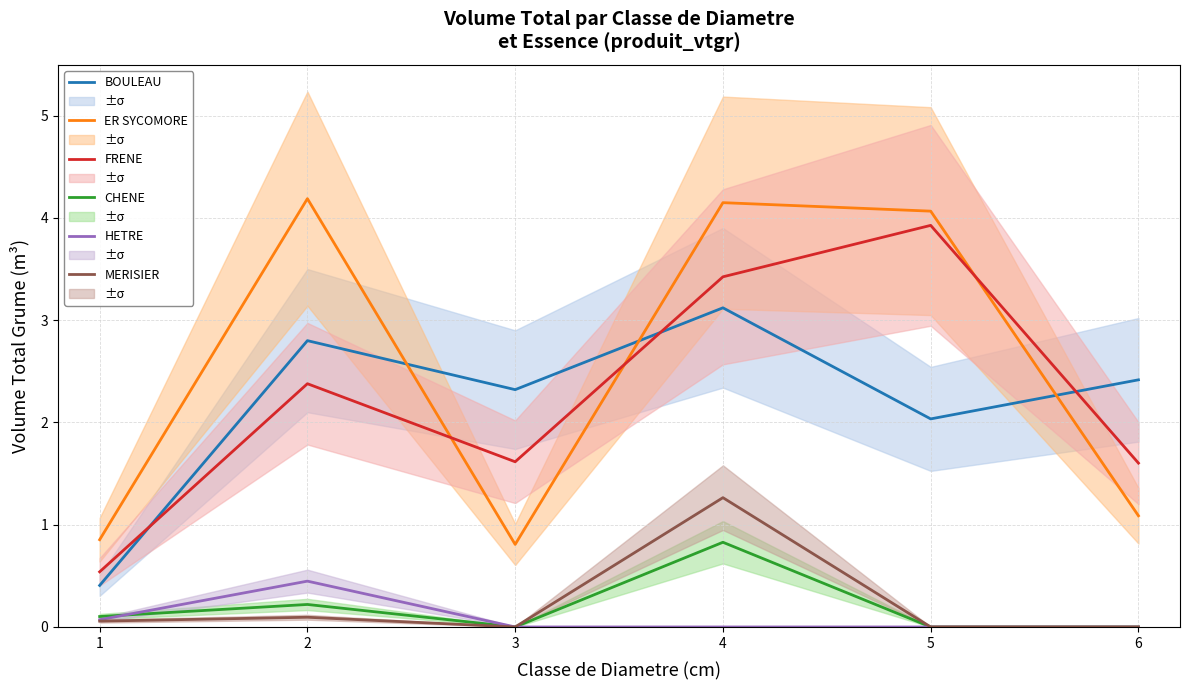

Which series has the largest range (max minus min)?

FRENE